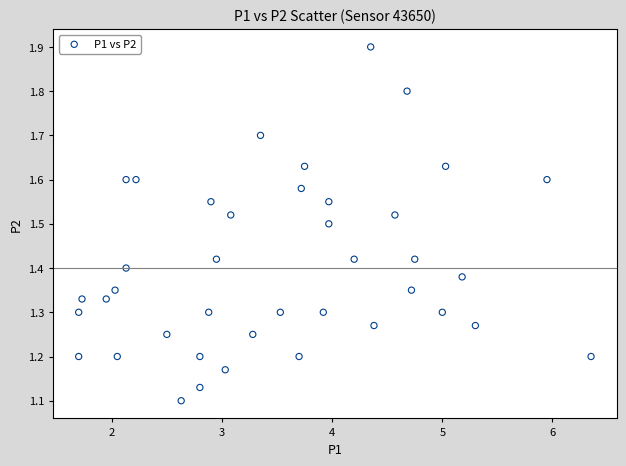

What is the range of Y values (max minus min)?

0.8